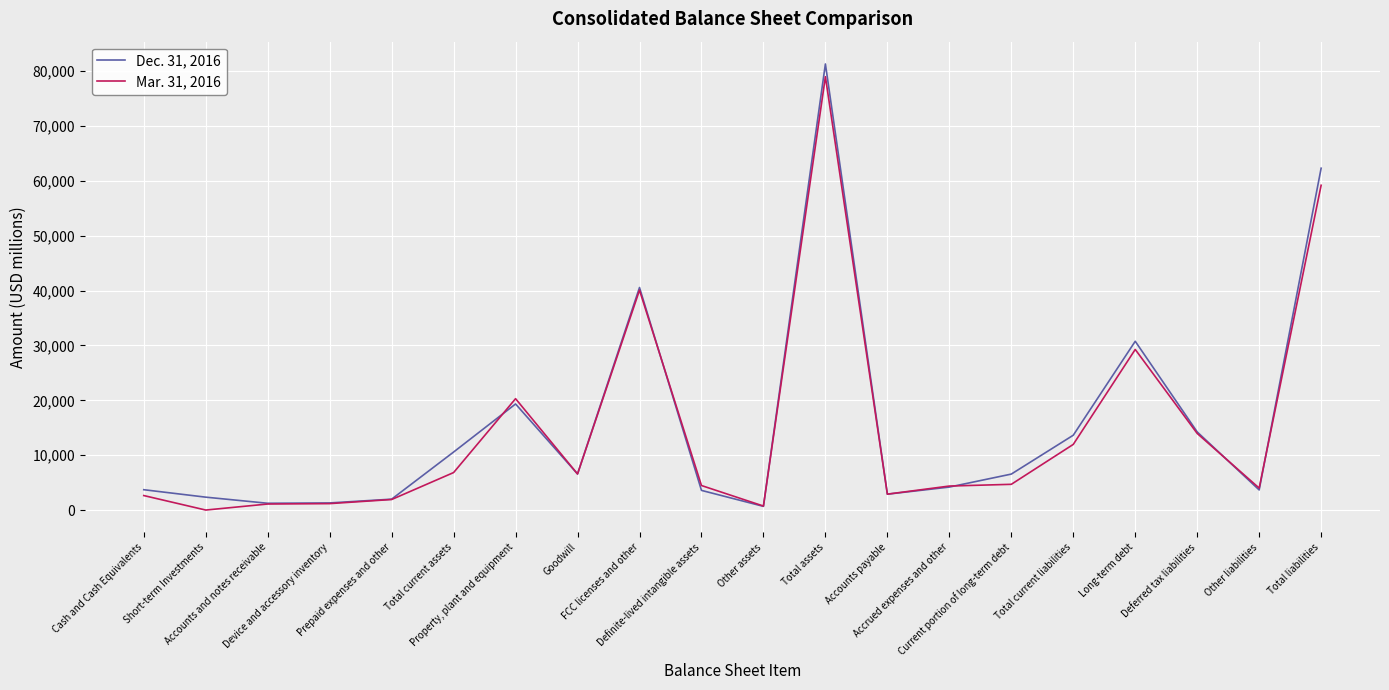

Does the chart have visible grid lines?

Yes